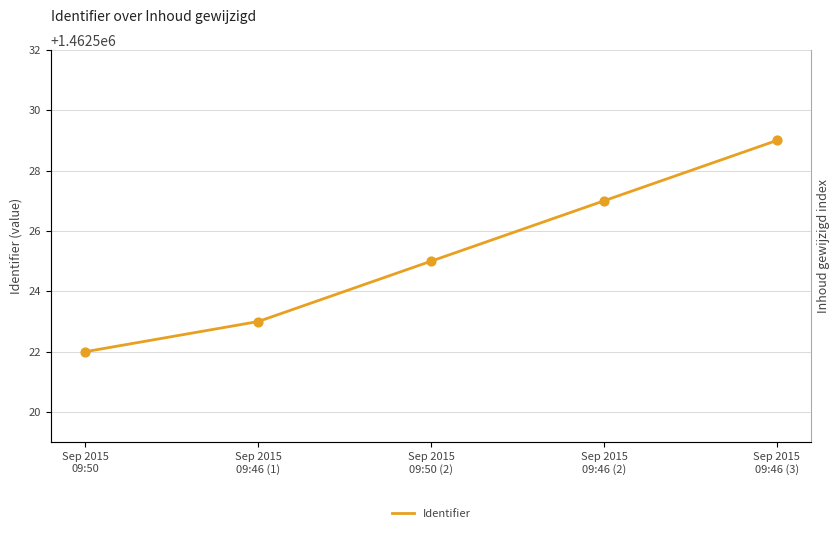

What is the change in value from Sep 2015
09:50 to Sep 2015
09:46 (2)?

+5